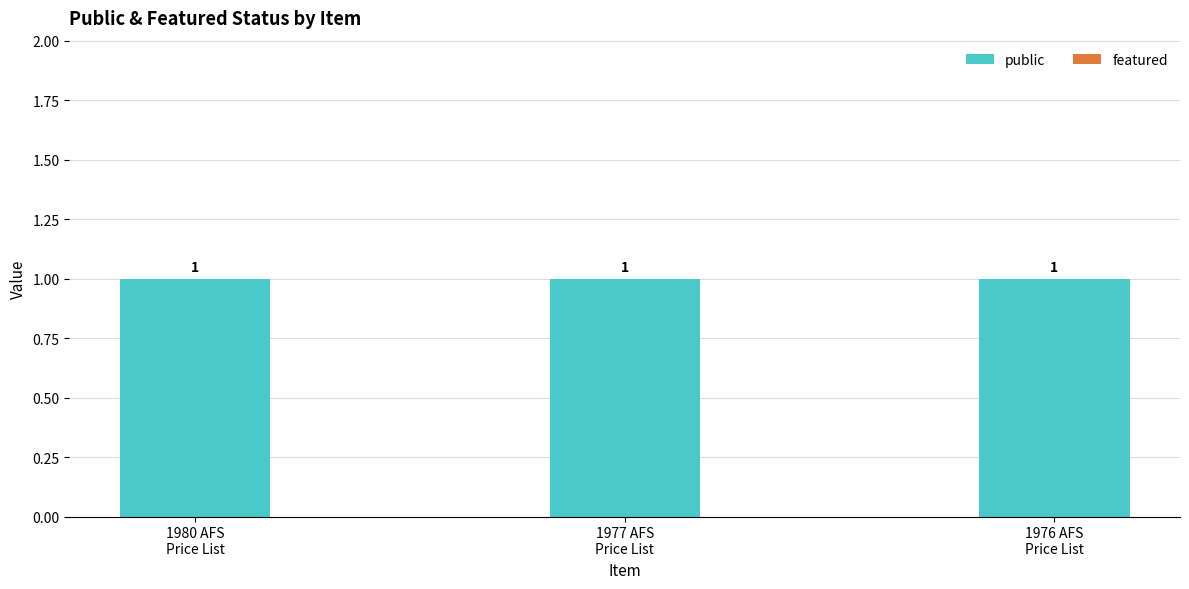

Is the value of public at 1977 AFS
Price List greater than the value of featured at 1976 AFS
Price List?

Yes